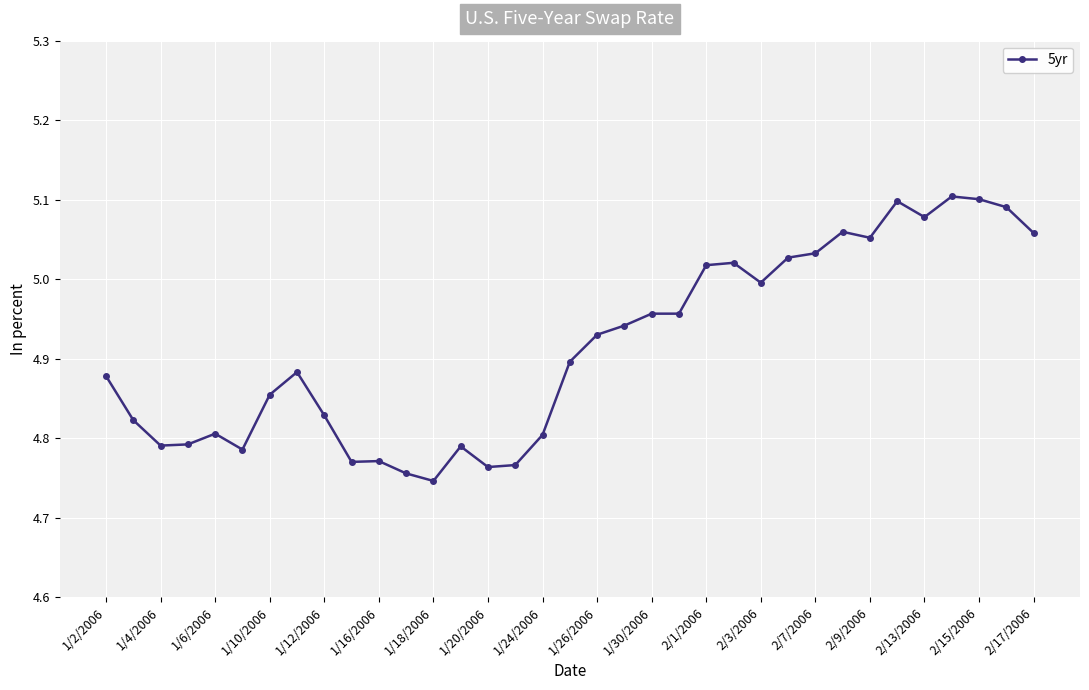

What is the difference between the second highest and minimum values?

0.4